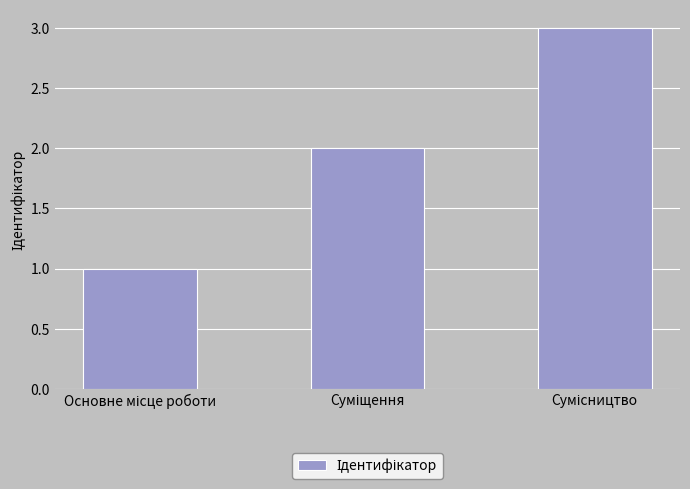

What is the maximum value shown in the chart?

3